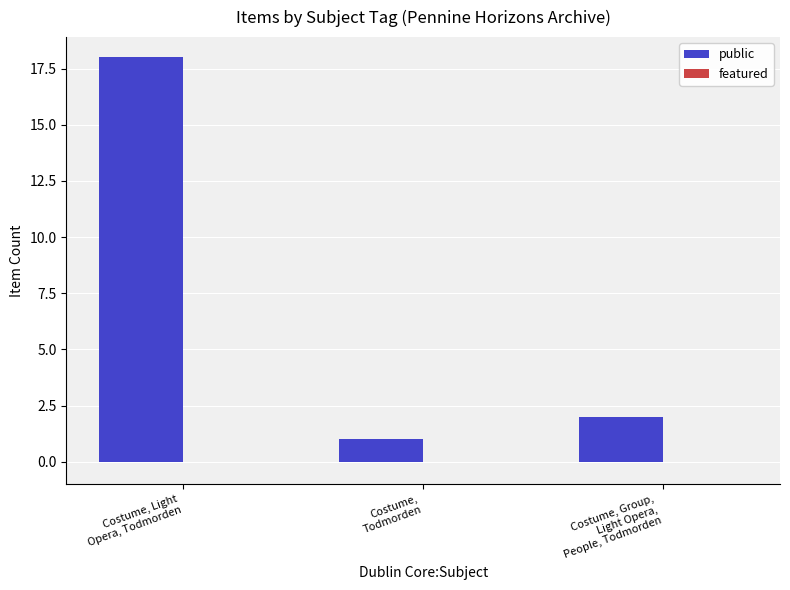

What is the greatest value displayed?

18